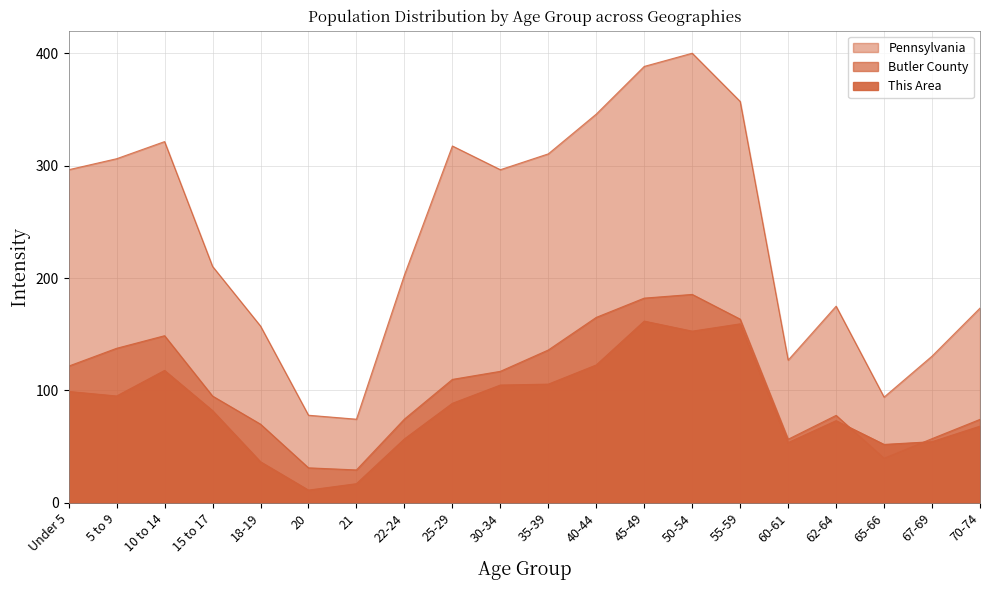

Reading left to right, list all the values displayed in this chart.

This Area: 99.1	95.1	117.8	82.1	36.6	11.4	17.1	56.9	88.6	104.8	105.6	122.7	161.7	152.7	159.2	53.6	73.1	52.0	54.4	68.2
Butler County: 121.7	137.5	148.7	95.0	70.0	31.2	29.3	74.5	109.8	117.0	136.0	165.0	182.1	185.4	163.4	56.6	77.8	39.7	57.1	74.3
Pennsylvania: 296.4	306.2	321.4	210.4	157.3	78.0	74.4	202.7	317.5	296.4	310.5	345.9	388.3	400.0	357.1	127.0	175.0	94.1	130.6	173.3